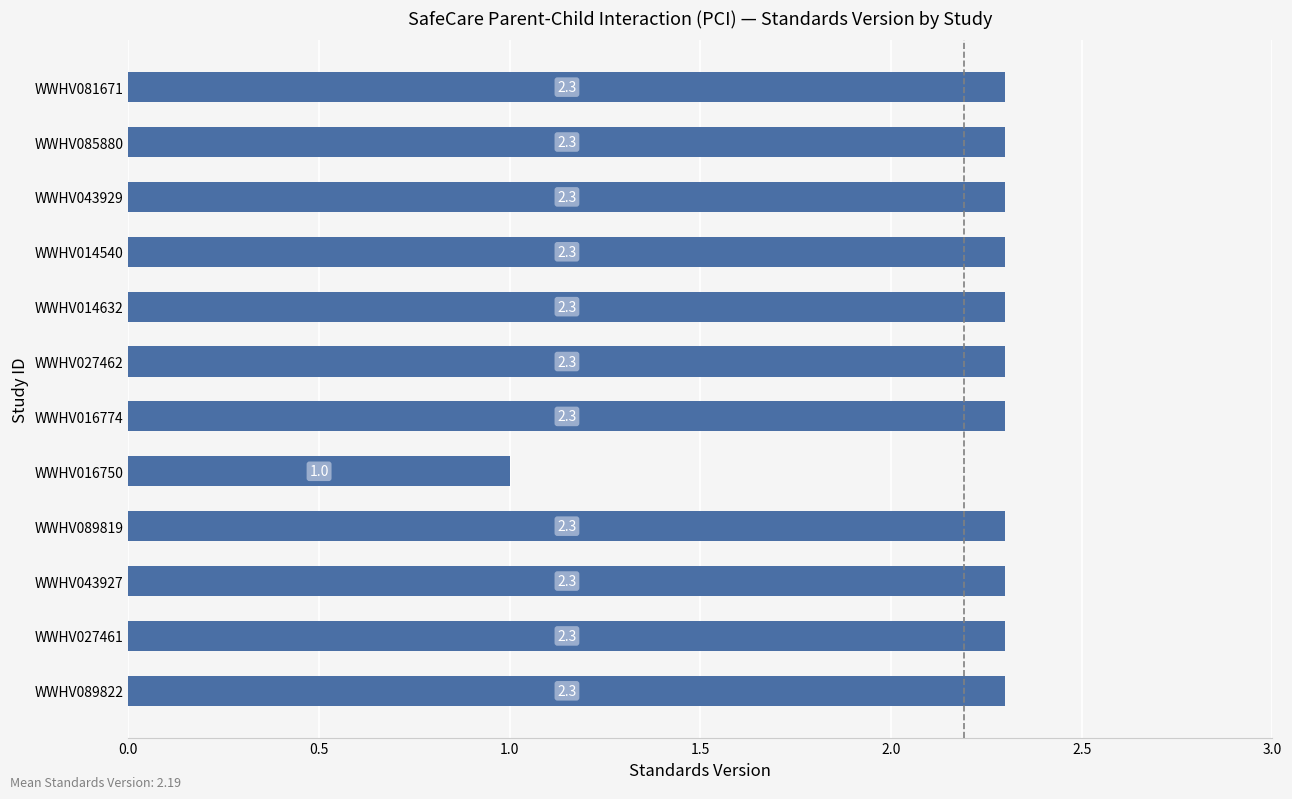

At which category does the chart reach its minimum across all series?

WWHV016750